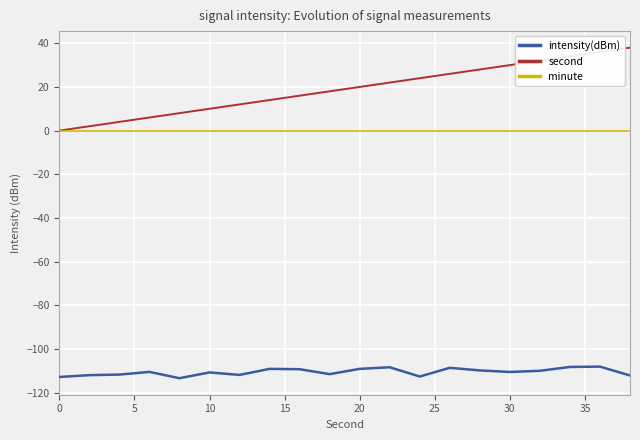

List the series in order of their peak value, highest first.

second, minute, intensity(dBm)